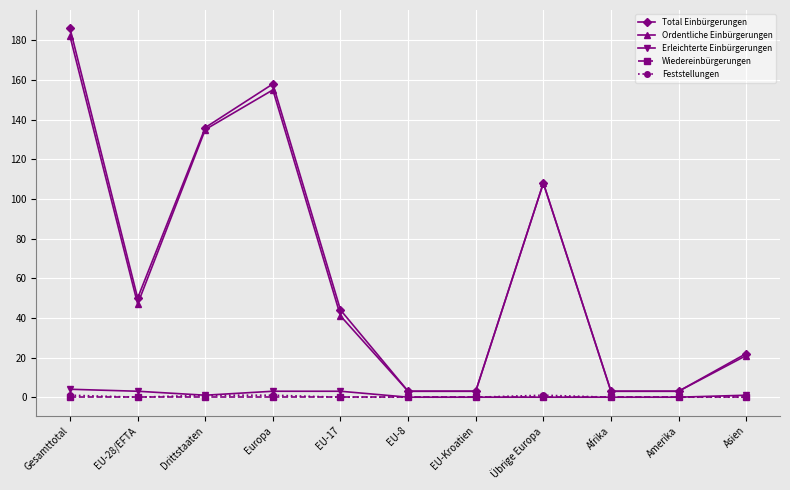

Which series has the largest range (max minus min)?

Total Einbürgerungen